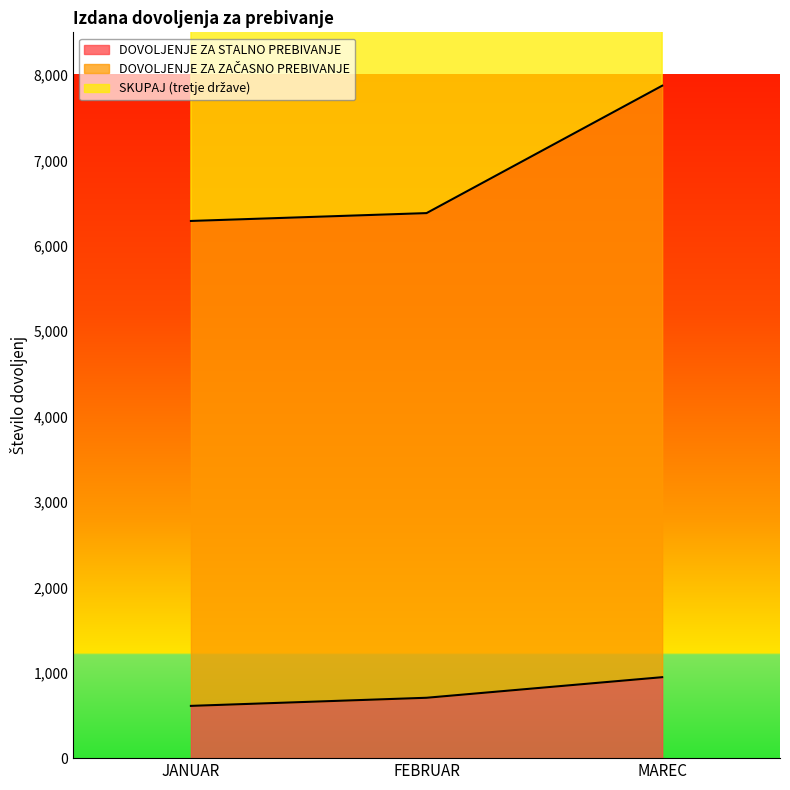

Which has a higher value, JANUAR or FEBRUAR?

FEBRUAR